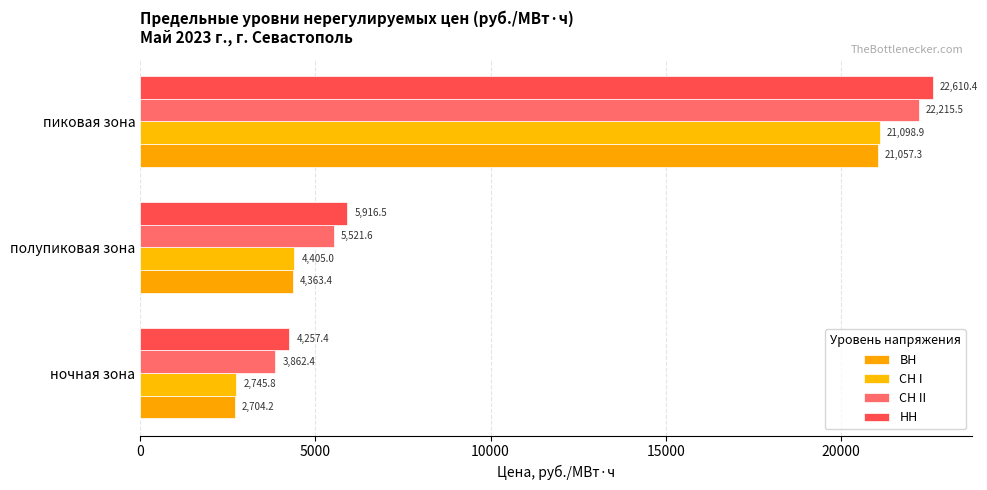

What is the smallest value displayed?

2704.2